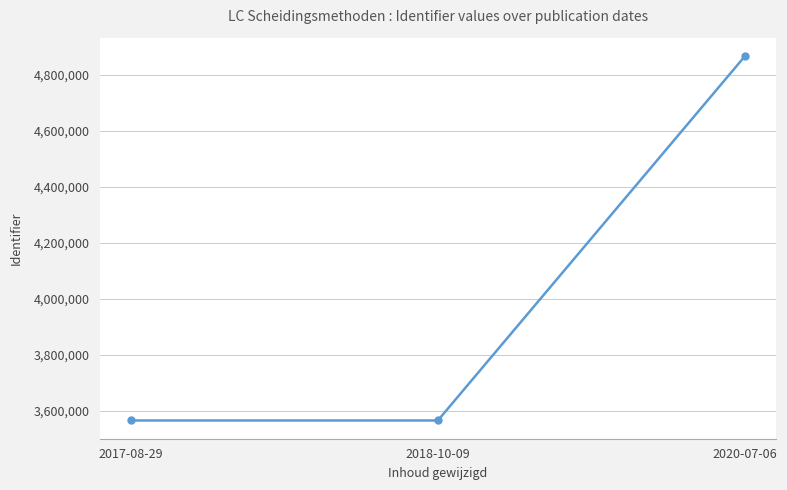

True or false: the data shows 7505750 at 2020-07-06.

False